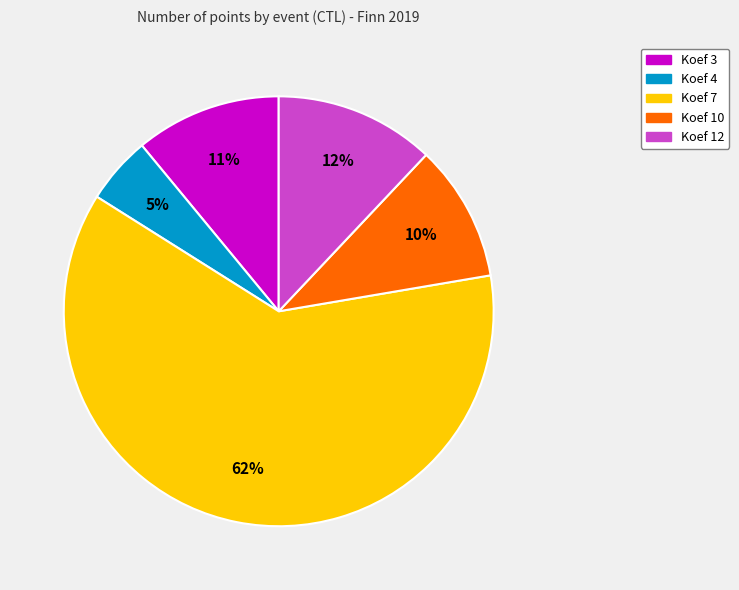

Is the sum of Koef 12 and Koef 4 greater than half?

No